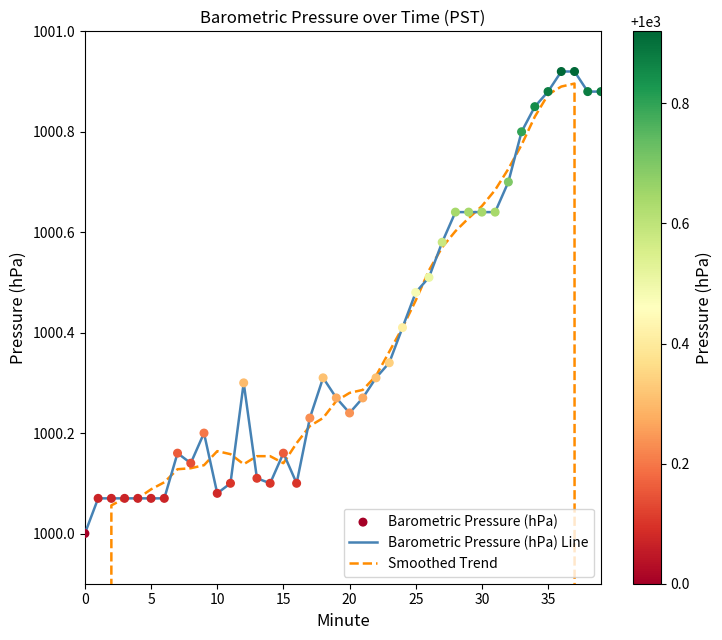

At which category is the sum across all series the highest?

37